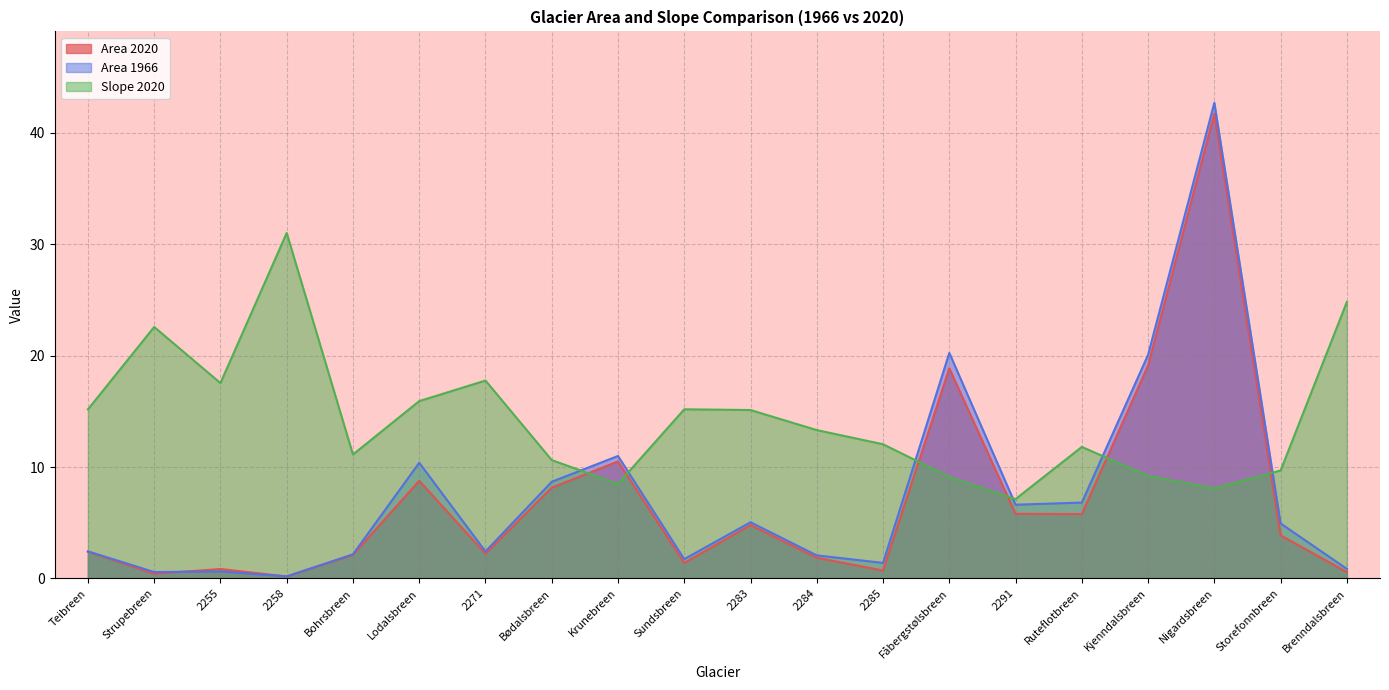

In Area 2020, how many points are higher than both neighbors (excluding endpoints)?

6